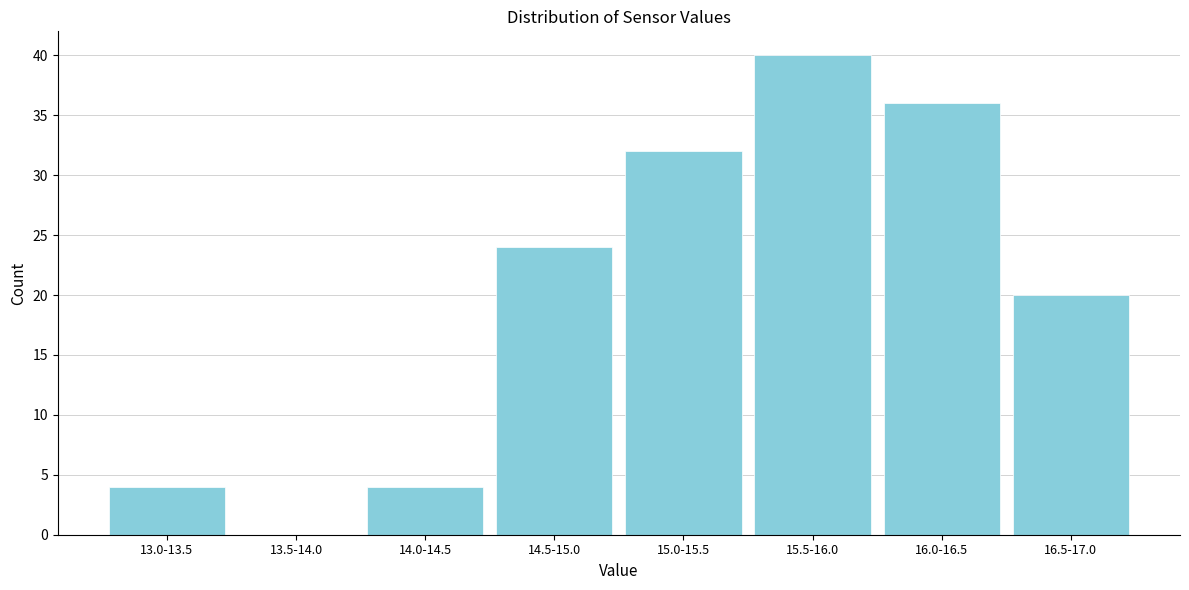

Reading left to right, list all the values displayed in this chart.

13.0-13.5=4	13.5-14.0=0	14.0-14.5=4	14.5-15.0=24	15.0-15.5=32	15.5-16.0=40	16.0-16.5=36	16.5-17.0=20